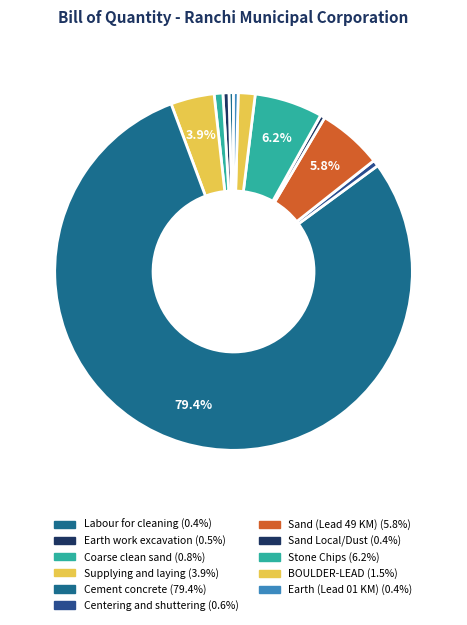

To the nearest percent, what portion does BOULDER-LEAD represent?

2%